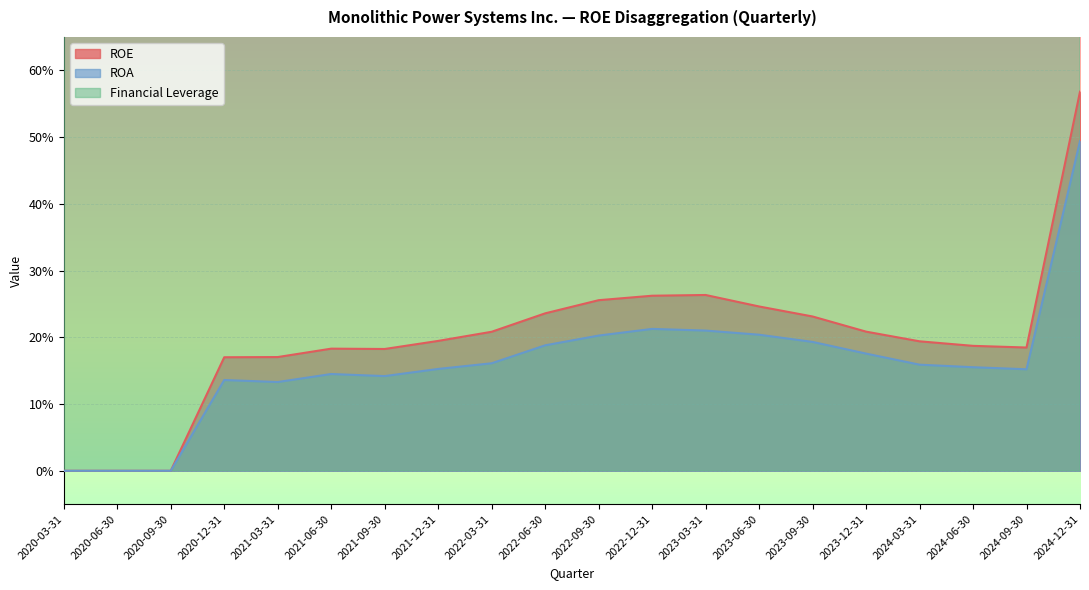

How many interior local valleys does the Financial Leverage series have?

6